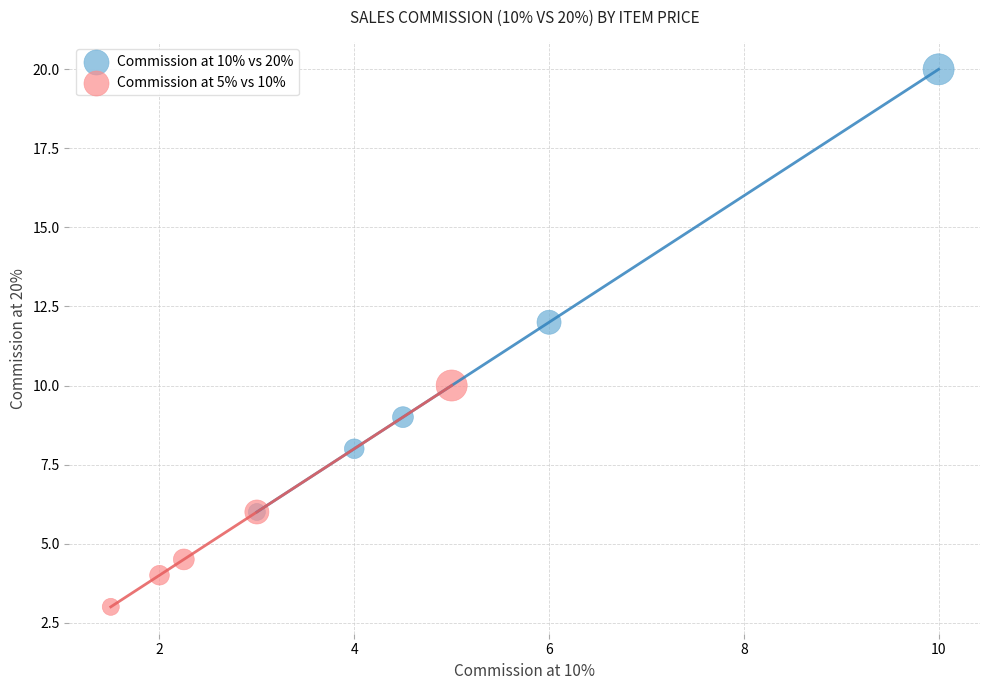

Which series has the widest spread of Y values?

Commission at 10% vs 20%